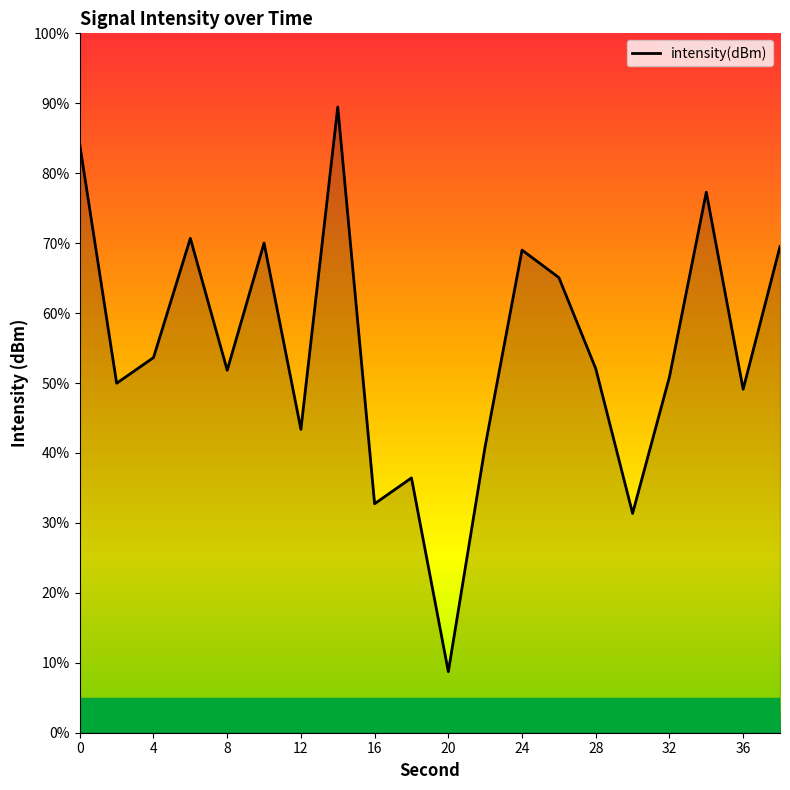

How many lines are shown in the chart?

1